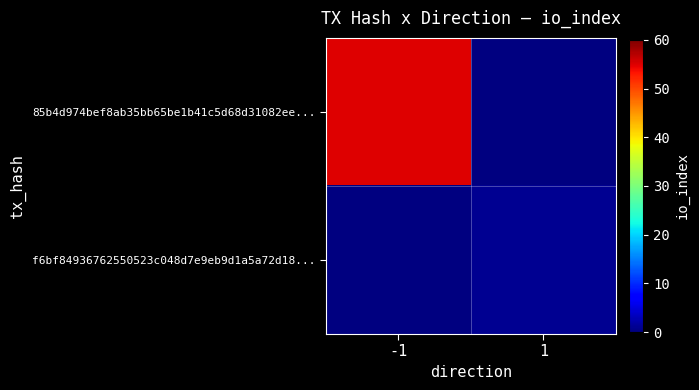

True or false: 85b4d974bef8ab35bb65be1b41c5d68d31082ee... has a value of 36.2 at -1.

False